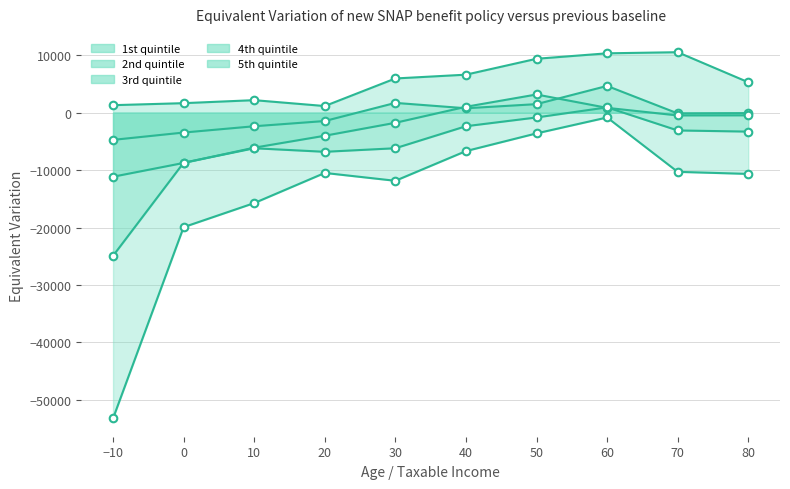

Which series has the largest Y range (max minus min)?

5th quintile